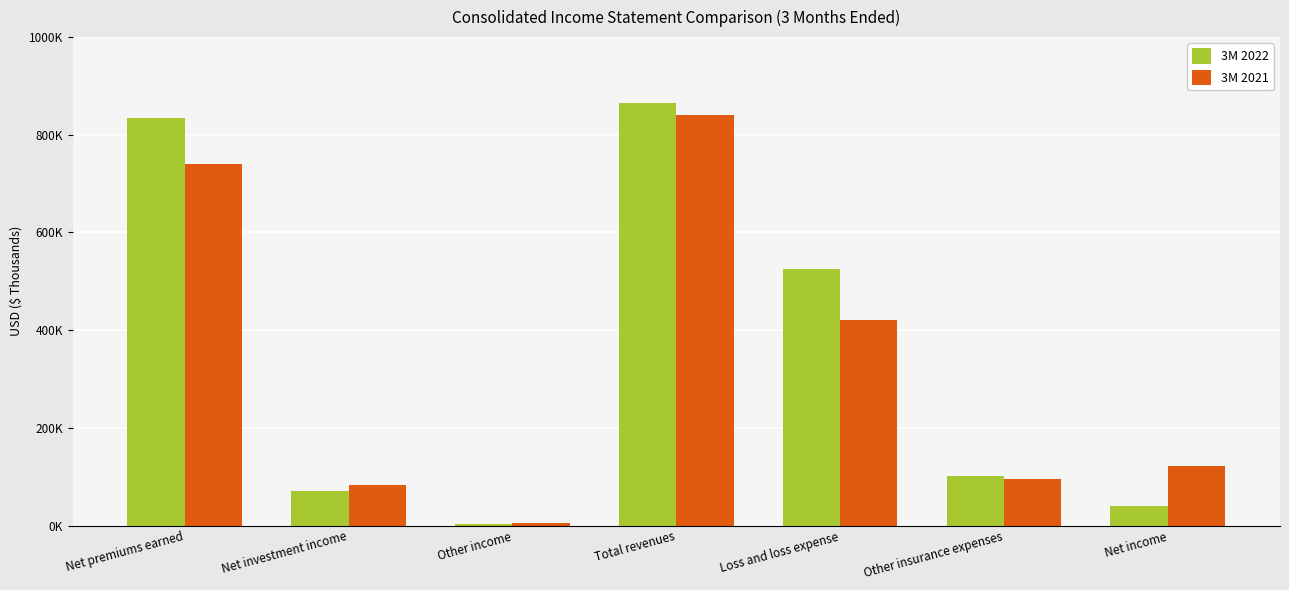

At which label does 3M 2022 first exceed 101514?

Net premiums earned